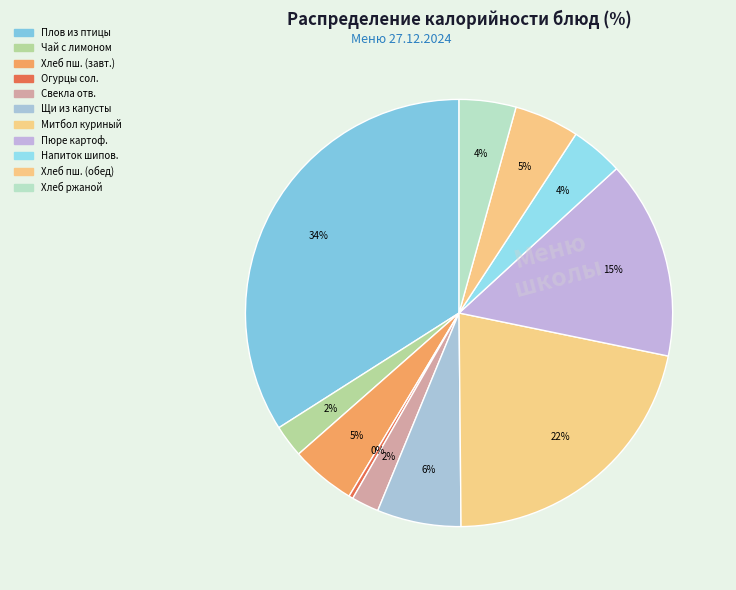

To the nearest percent, what is the average slice percentage?

9%